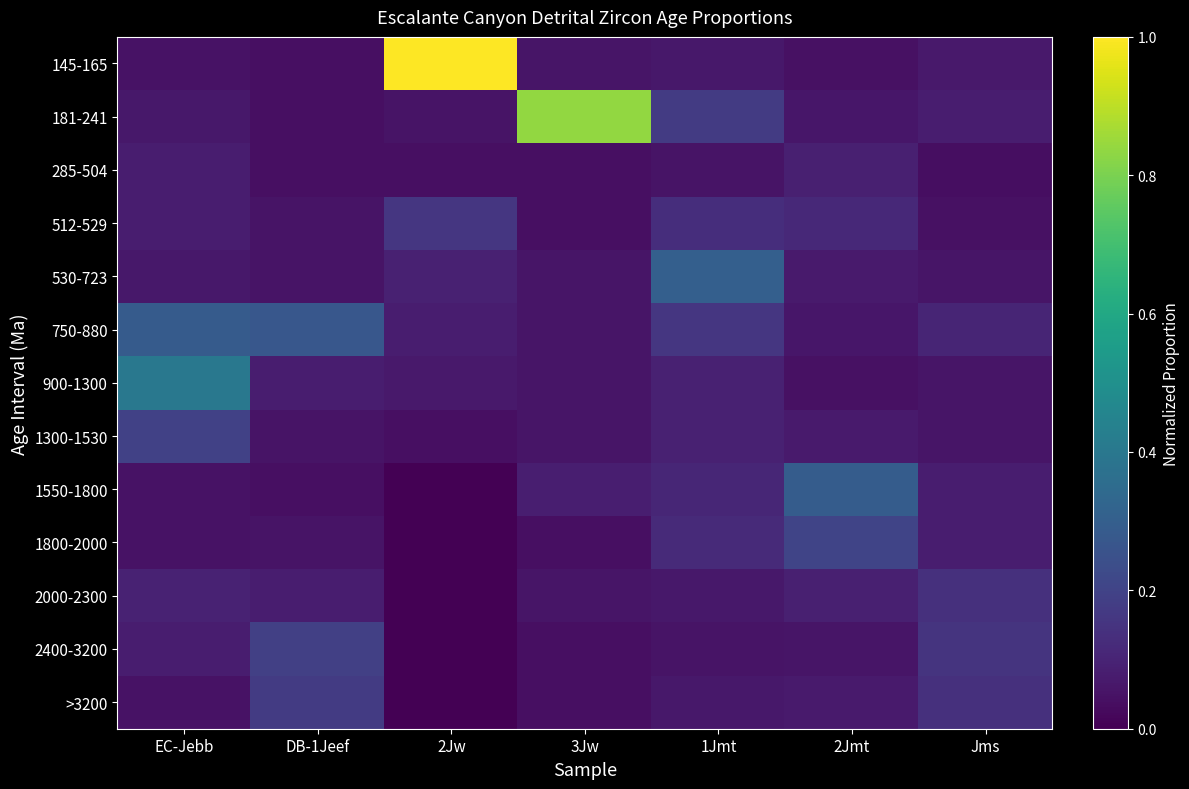

At 2Jmt, list the series in order from largest to smallest.

1550-1800, 1800-2000, 512-529, 285-504, 2000-2300, 530-723, 1300-1530, >3200, 750-880, 181-241, 2400-3200, 145-165, 900-1300